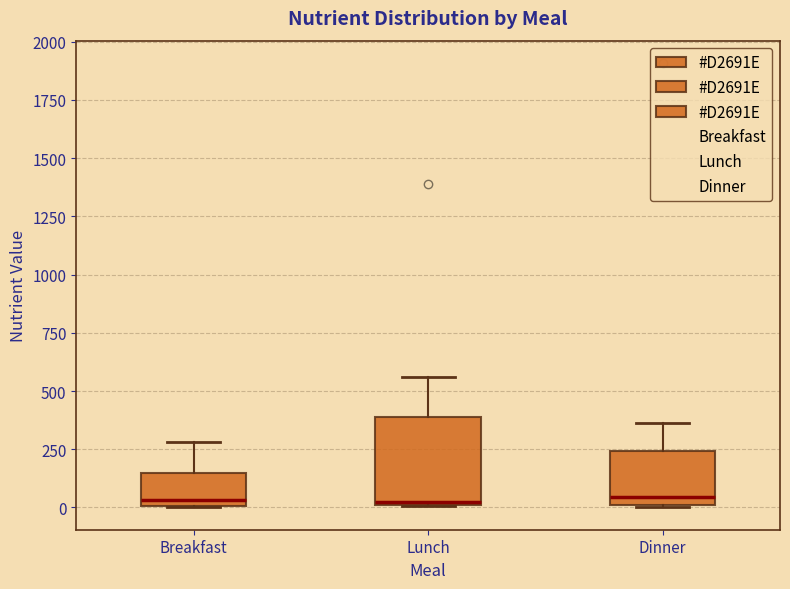

Reading left to right, read every box against the y-axis: the position of its median line, the range the box covers, and the ends of its whiskers. The values are not printed on the chart, so give them approximately, as read against the axis.

Breakfast: median 50, box 0 to 150, whiskers 0 to 300
Lunch: median 0, box 0 to 400, whiskers 0 to 550
Dinner: median 50, box 0 to 250, whiskers 0 to 350